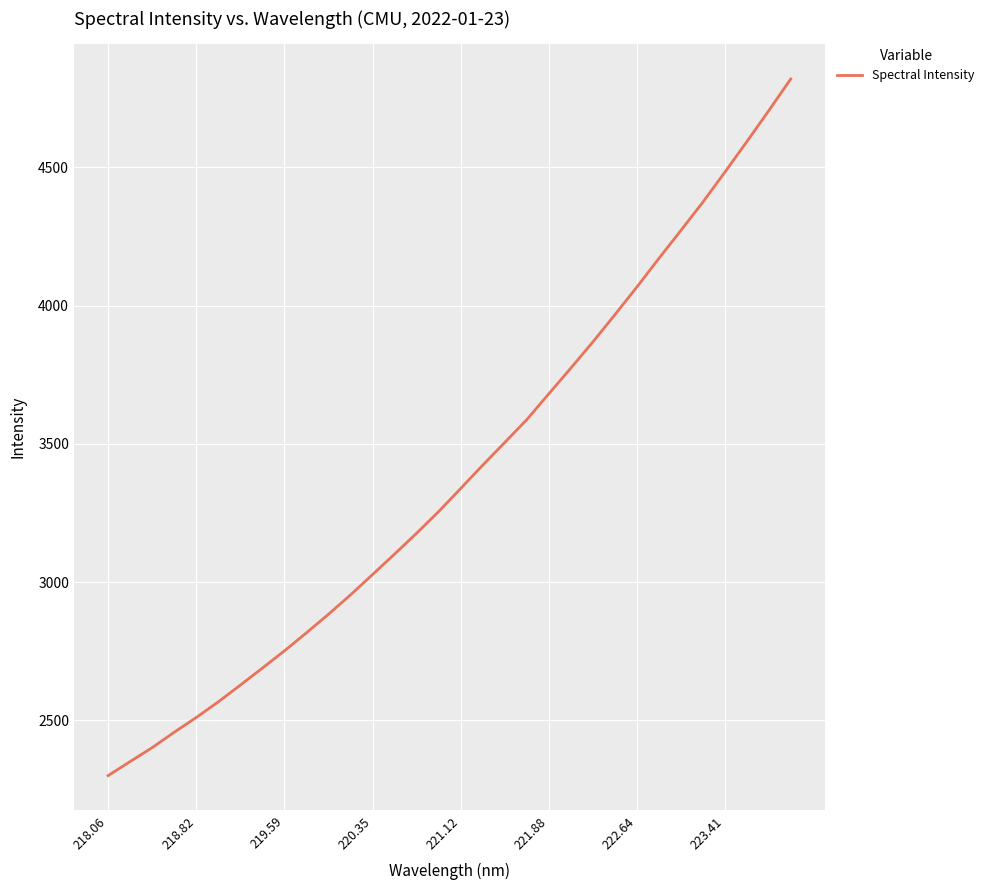

What is the minimum value shown in the chart?

2300.4